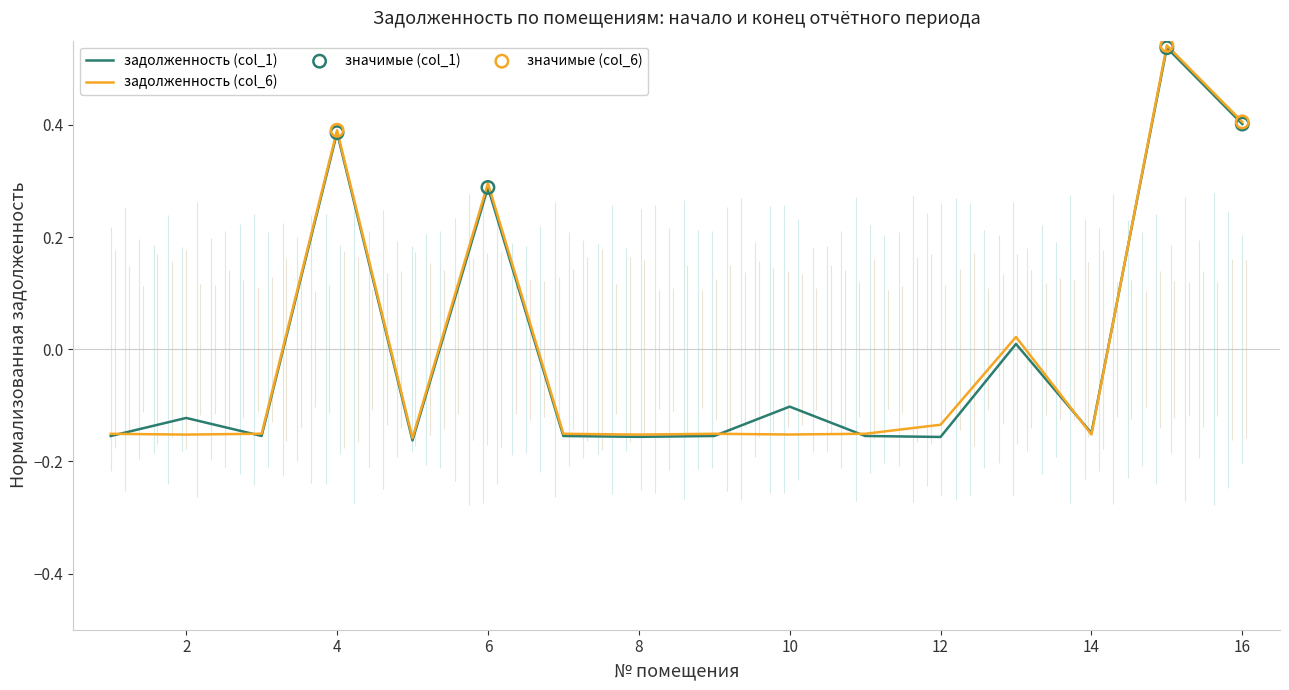

Which series has the largest total across all categories?

задолженность (col_6)